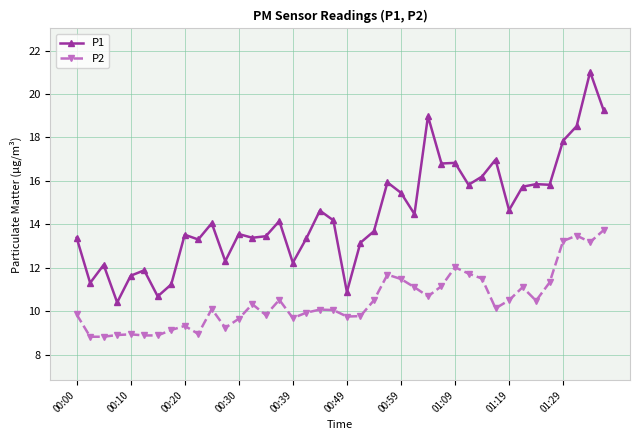

True or false: P1 has more than 2 interior local peaks.

True